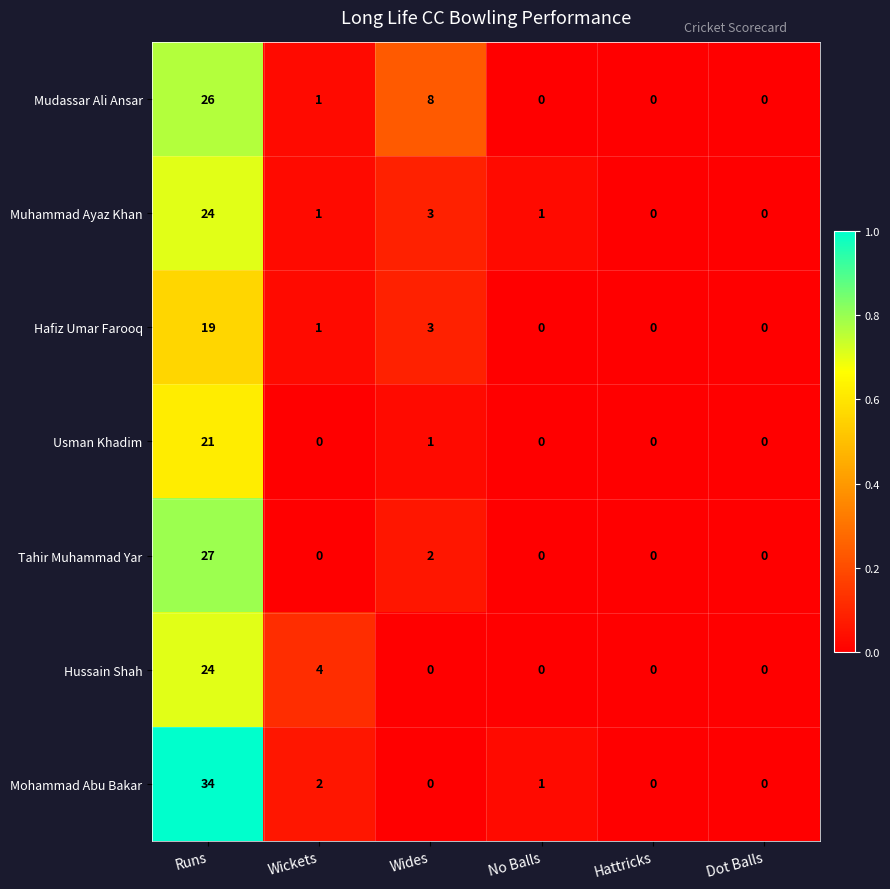

What is the average value of the Mudassar Ali Ansar series?

6